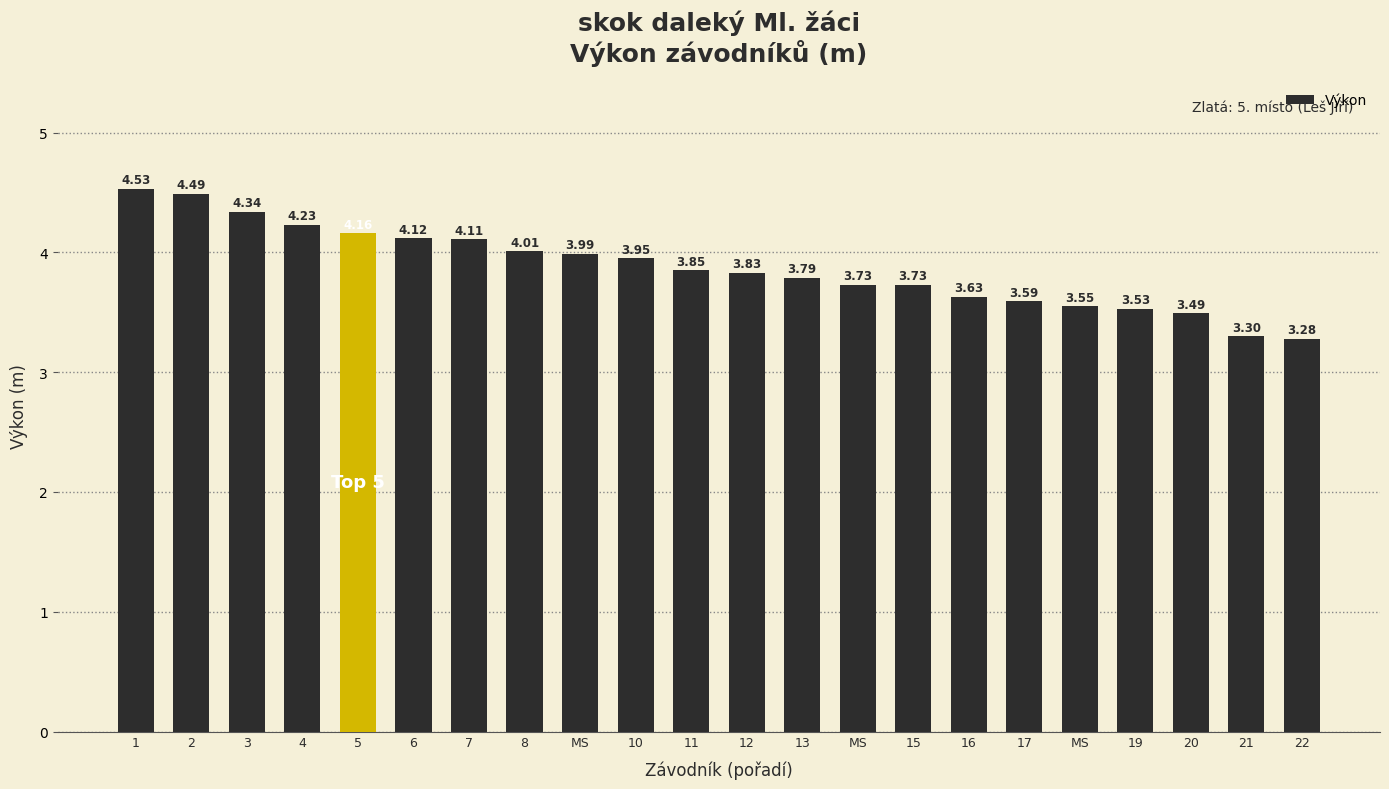

List the labels in order of value, largest first.

1, 2, 3, 4, 5, 6, 7, 8, MS, 10, 11, 12, 13, MS, 15, 16, 17, MS, 19, 20, 21, 22